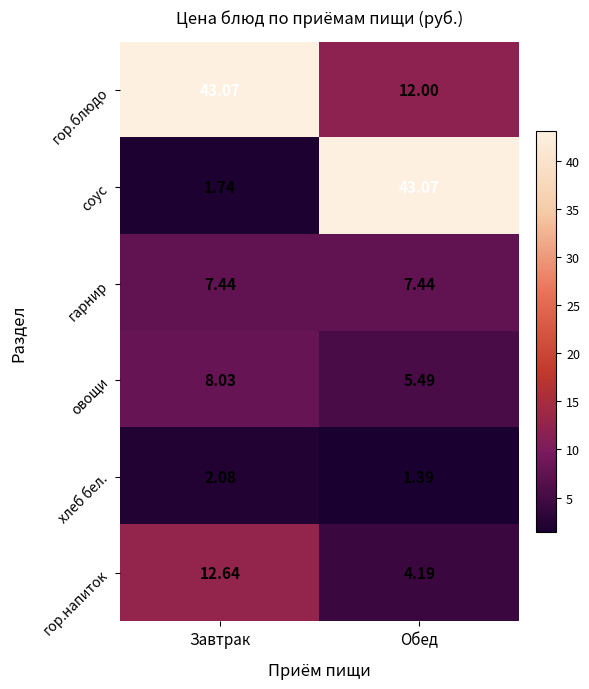

Which category has the highest value in the соус series?

Обед